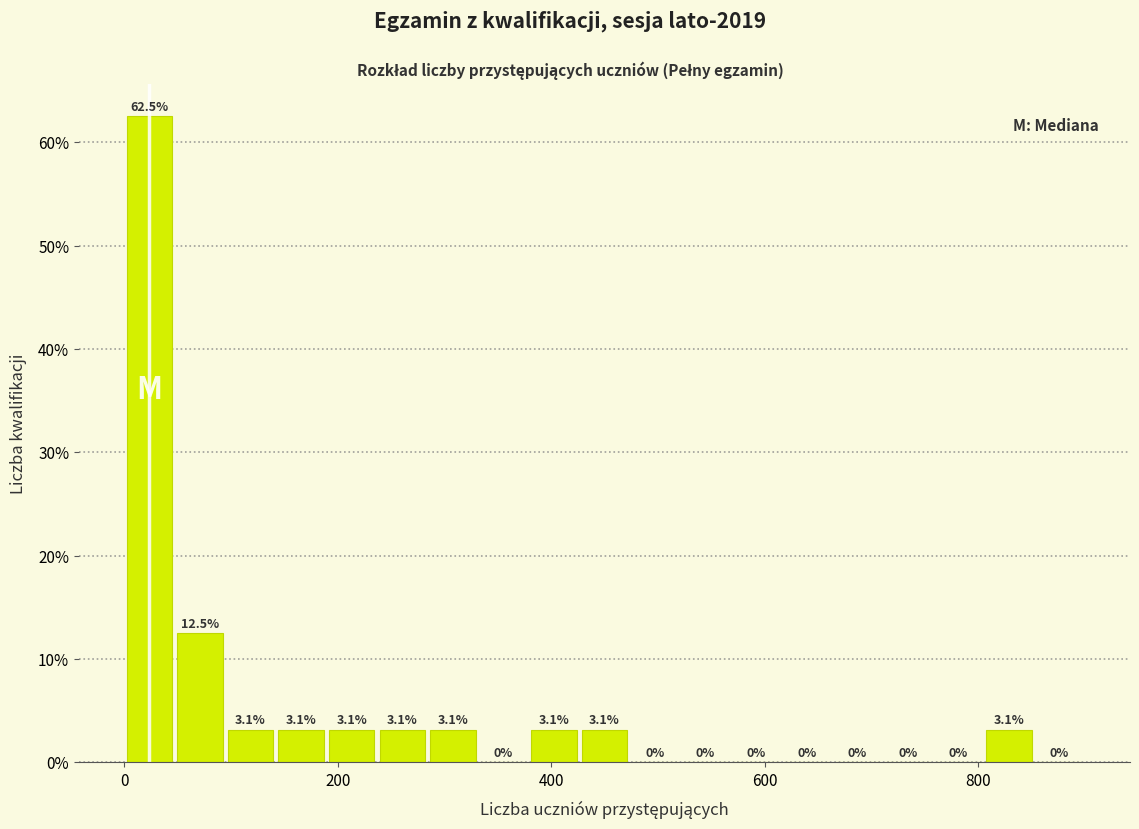

Around what value on the x-axis is the tallest bar? Give the approximate position of its centre, as read against the axis.

20